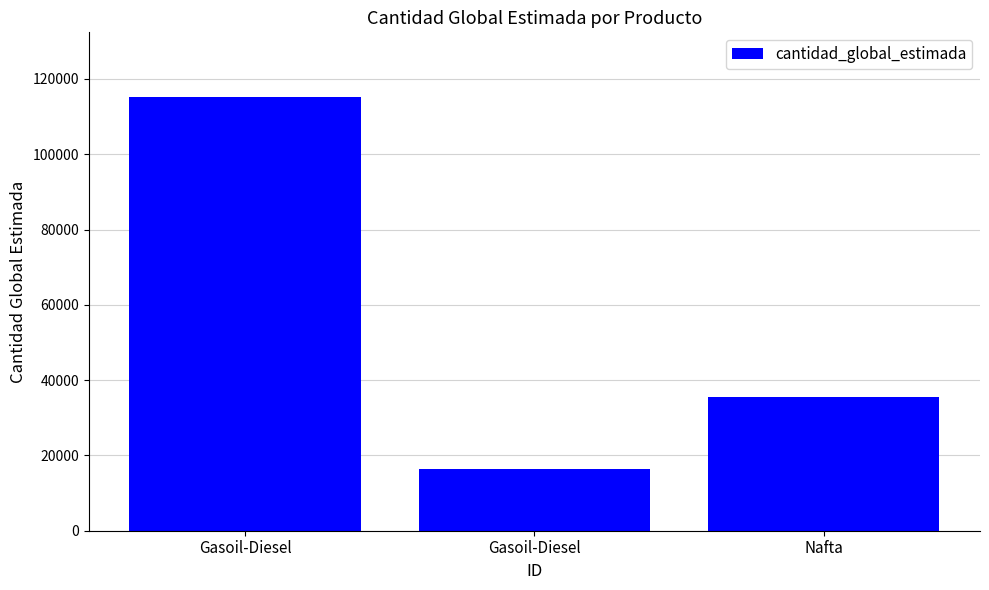

Reading right to left, transcribe all the data shown in this chart.

Nafta=35460	Gasoil-Diesel=16445	Gasoil-Diesel=115105